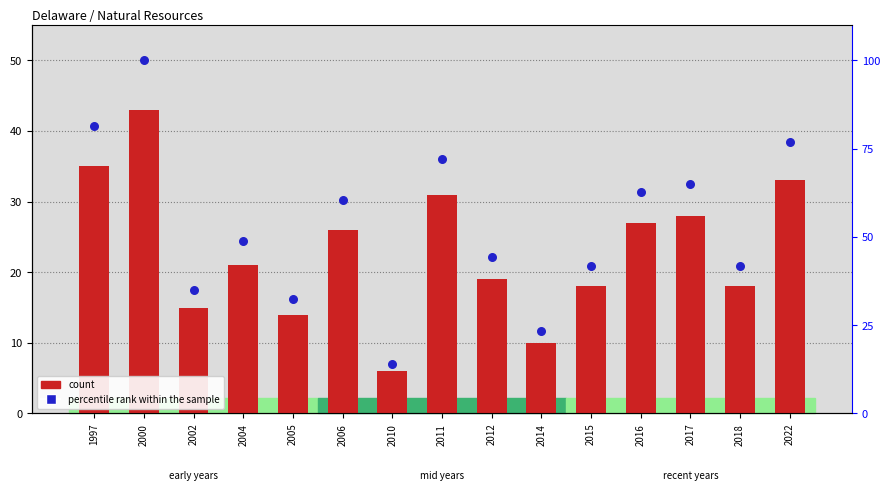

Is the value of percentile rank within the sample at 2012 greater than the value of count at 2006?

Yes